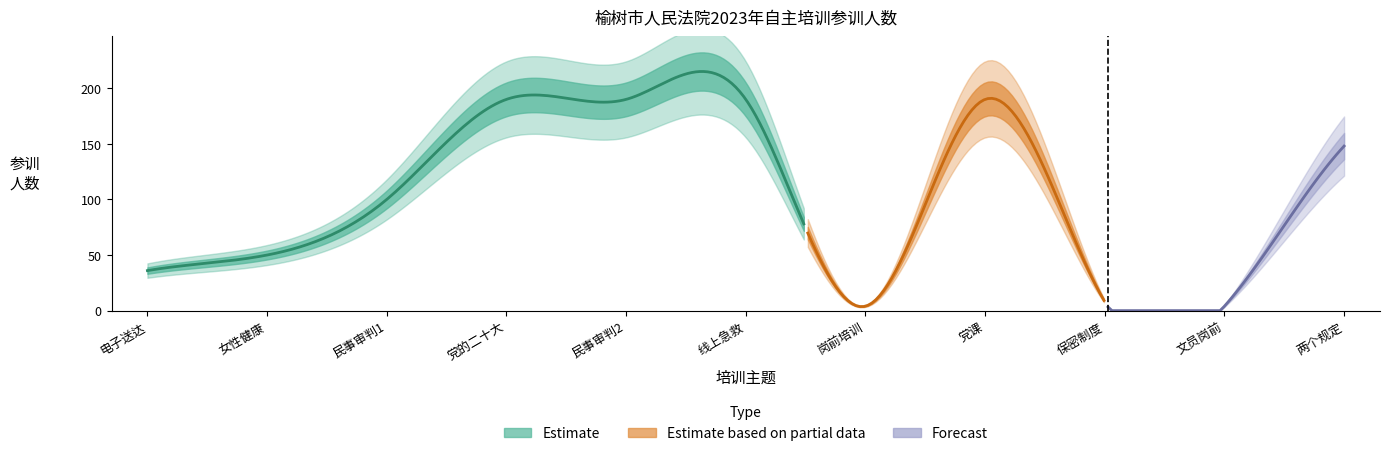

How many points are lower than both their immediate neighbors (excluding endpoints)?

2